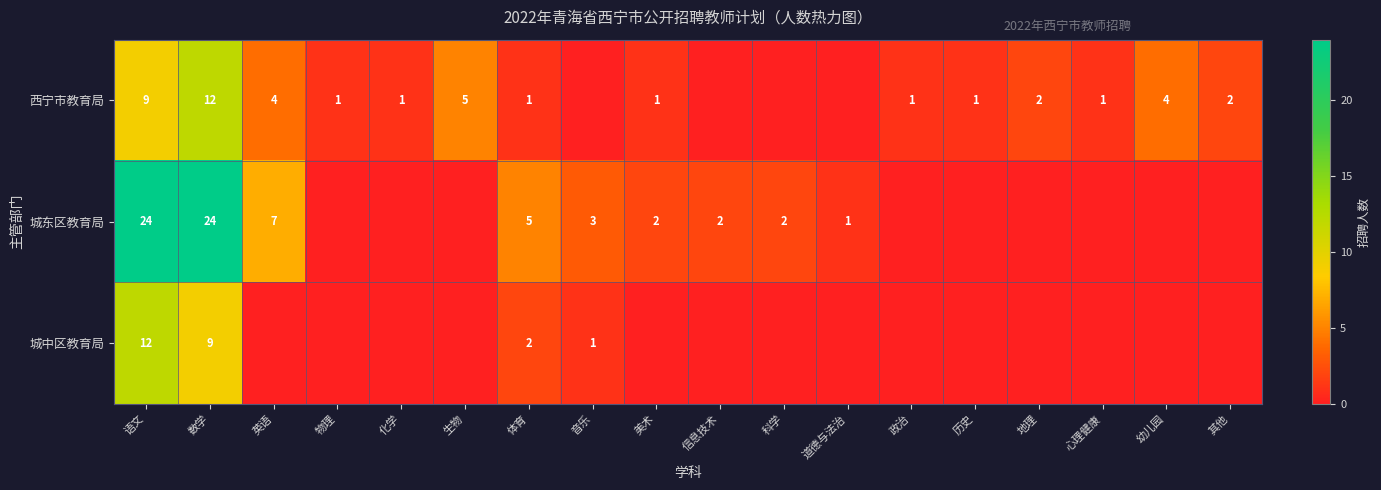

Rank the series at 数学 from lowest to highest value.

城中区教育局, 西宁市教育局, 城东区教育局